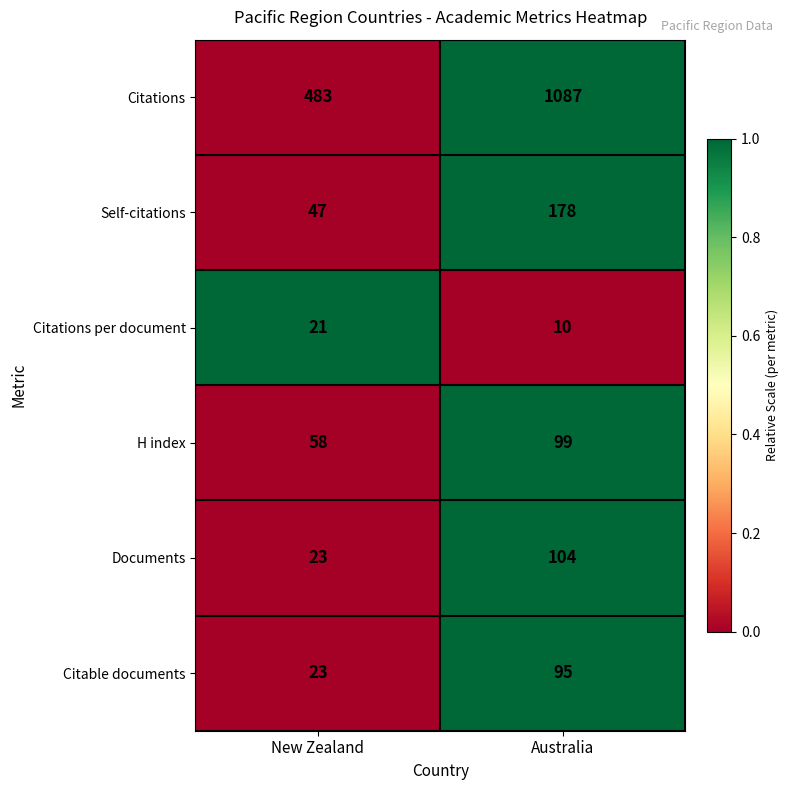

Which label corresponds to the smallest value in the chart?

Australia